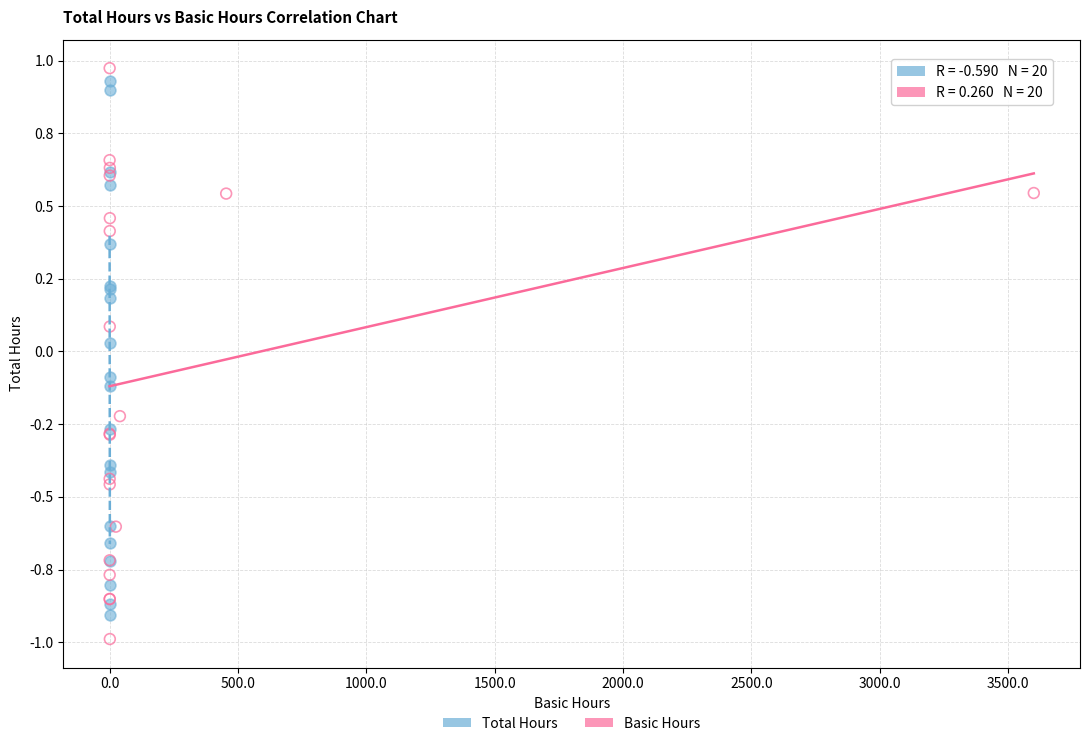

Which series contains the highest Y value?

Basic Hours